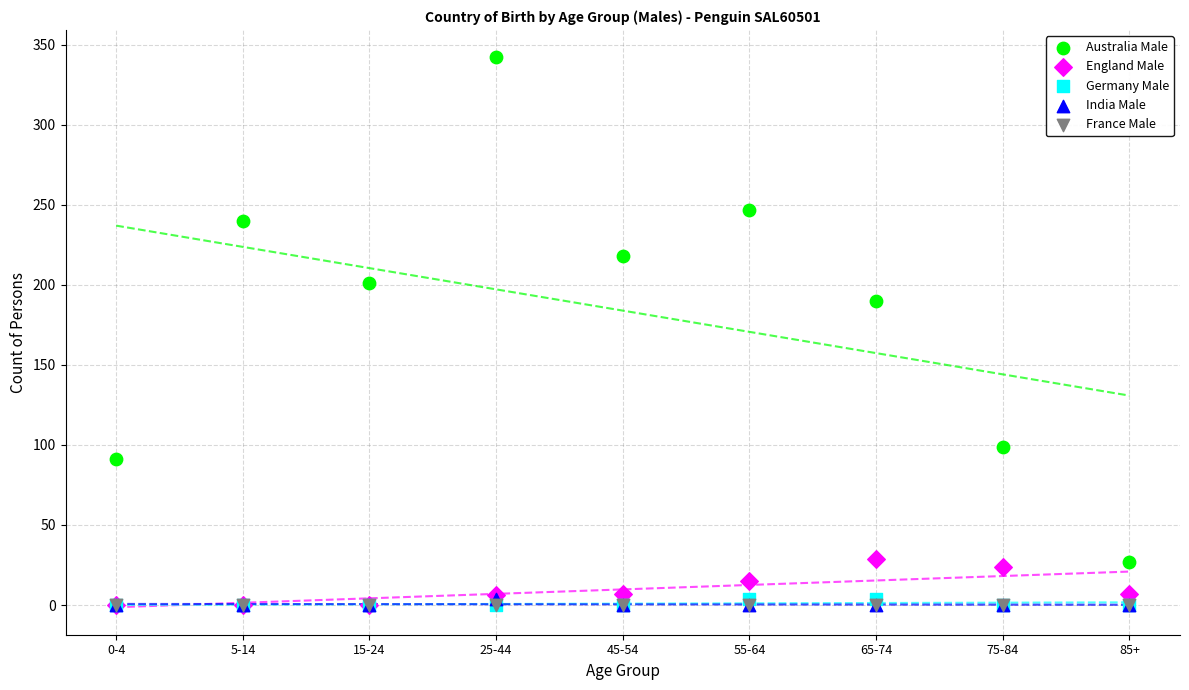

Across all series, what Y value is closest to 171?

190